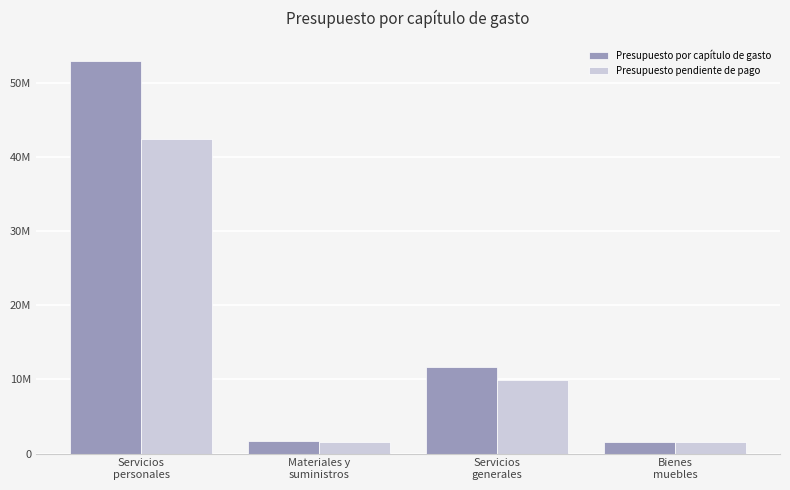

What is the difference between the Presupuesto por capítulo de gasto values at Servicios
generales and Materiales y
suministros?

9934384.7